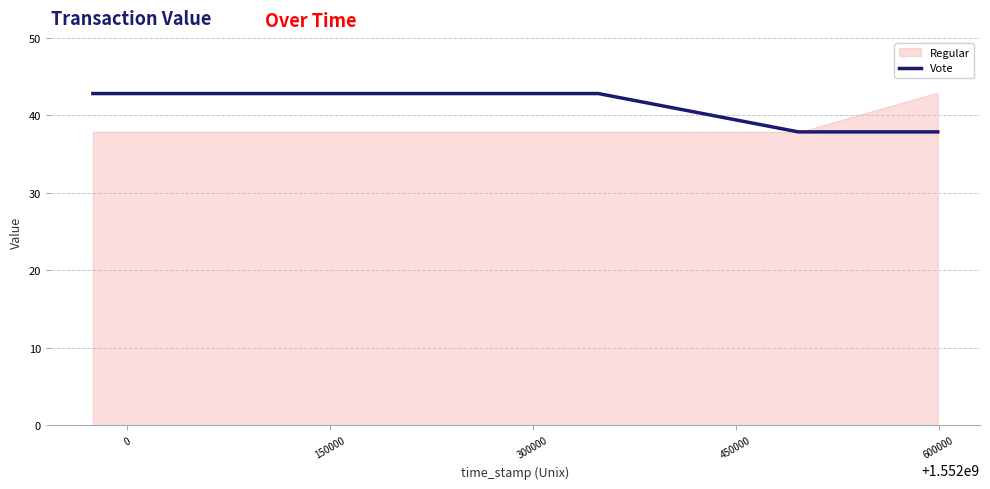

What is the minimum value for Vote?

37.9